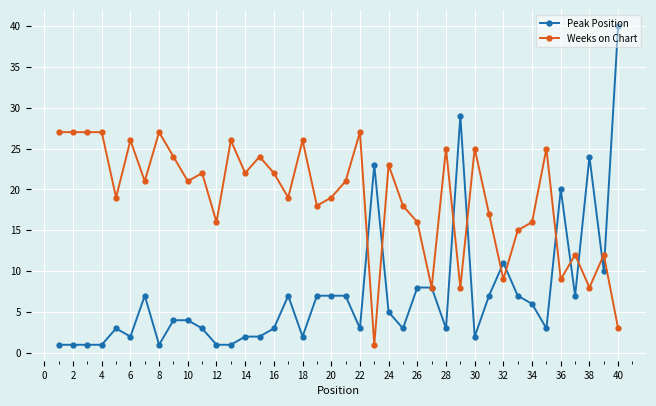

Which series has the largest total across all categories?

Weeks on Chart